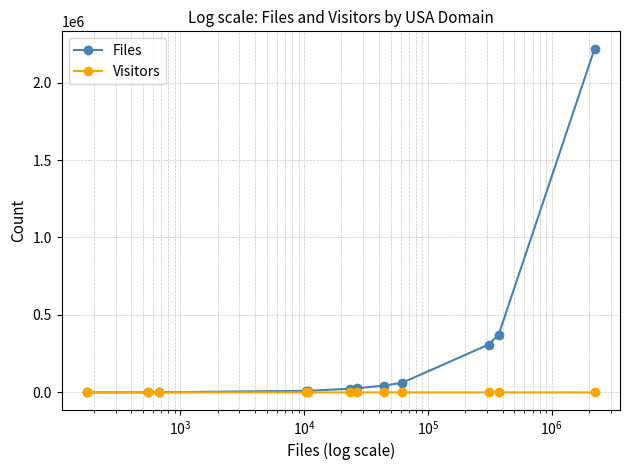

What is the maximum value shown in the chart?

2219610